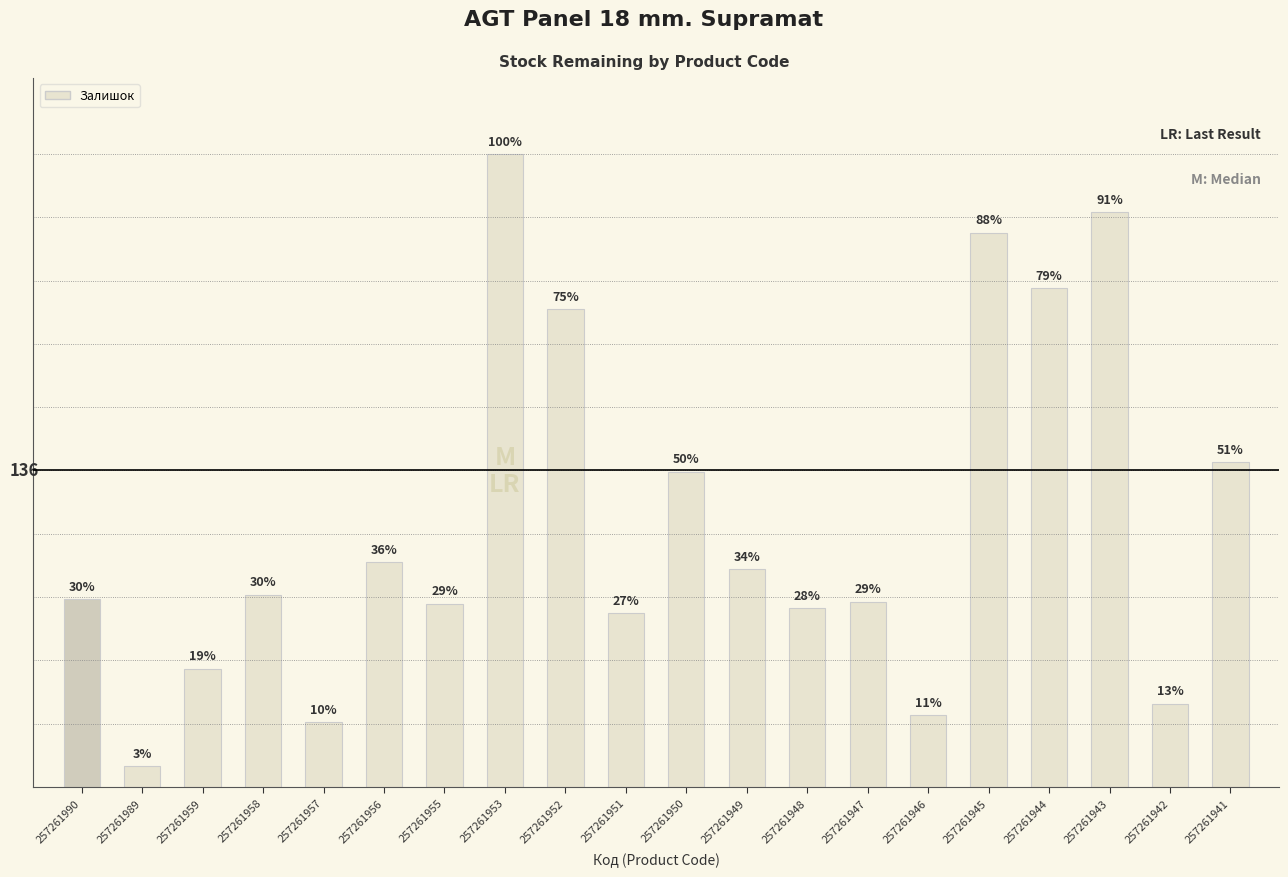

What is the sum of all values?

2278